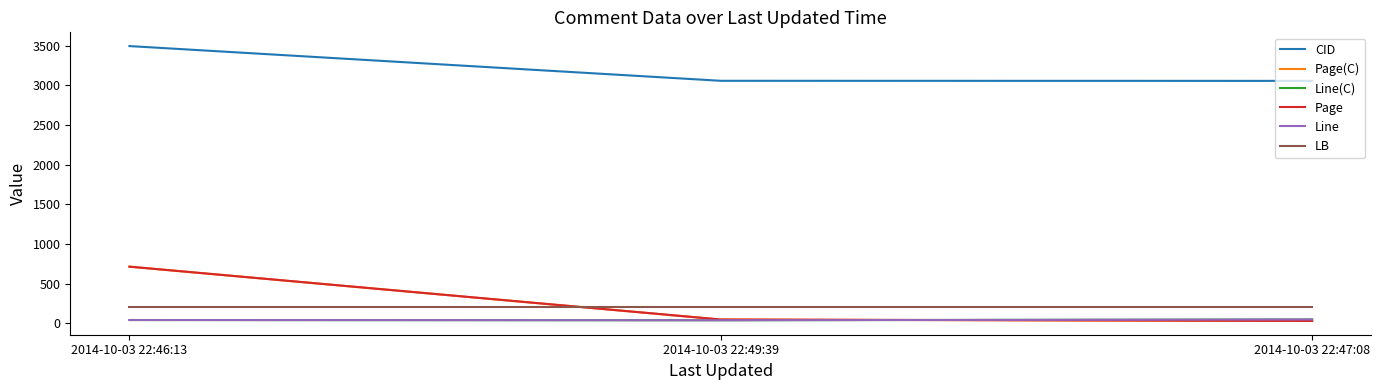

What is the greatest value displayed?

3496.0